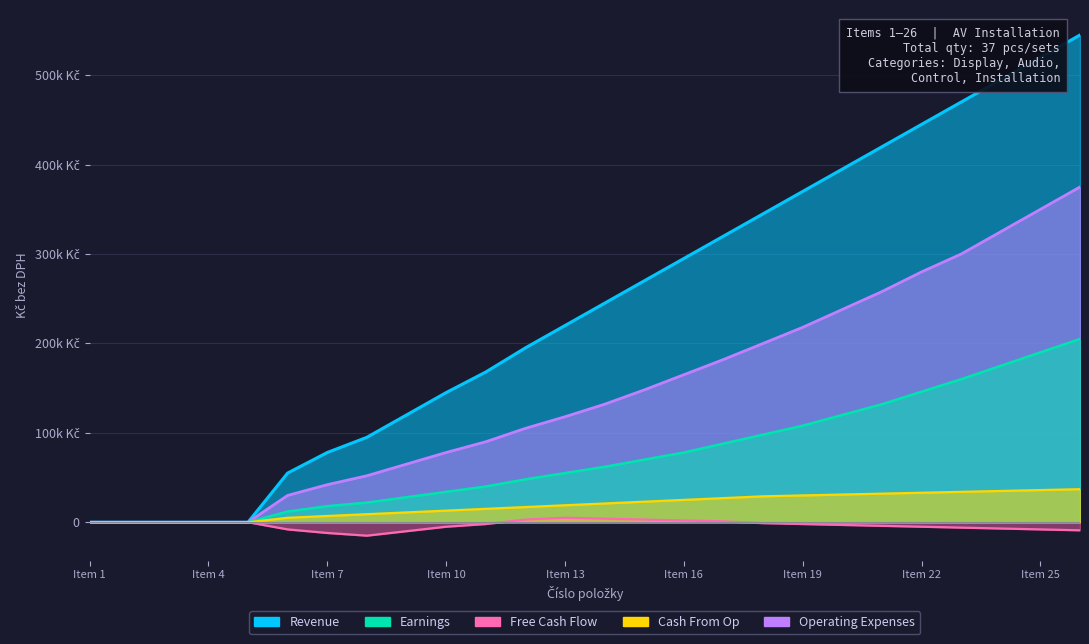

What is the sum of all Revenue values?

6211000